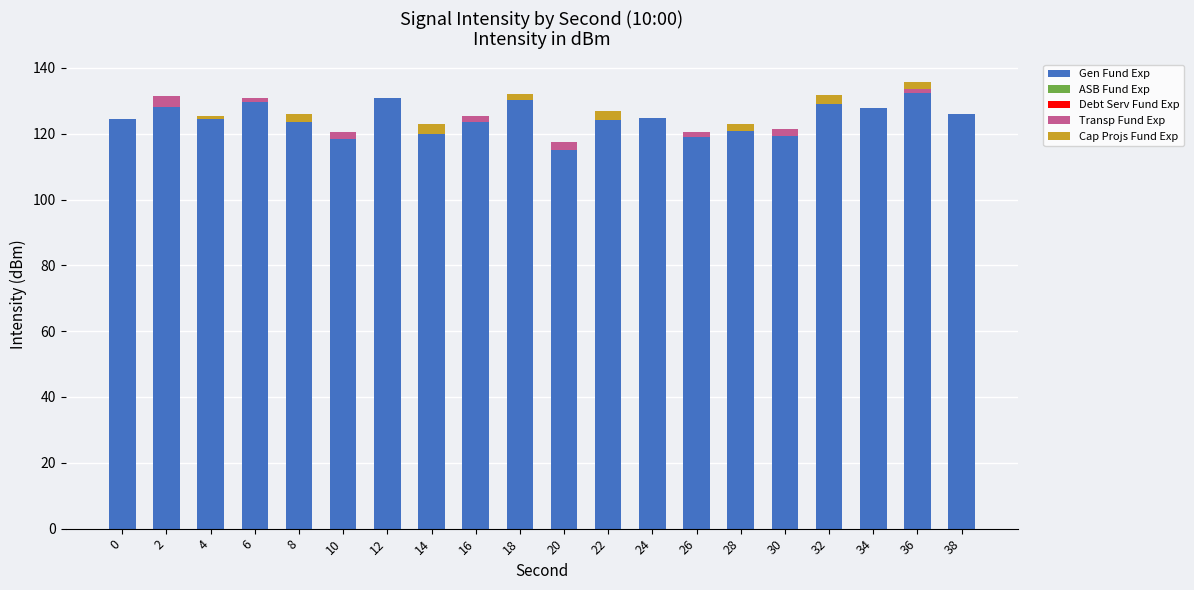

Which category has the highest value in the Gen Fund Exp series?

36